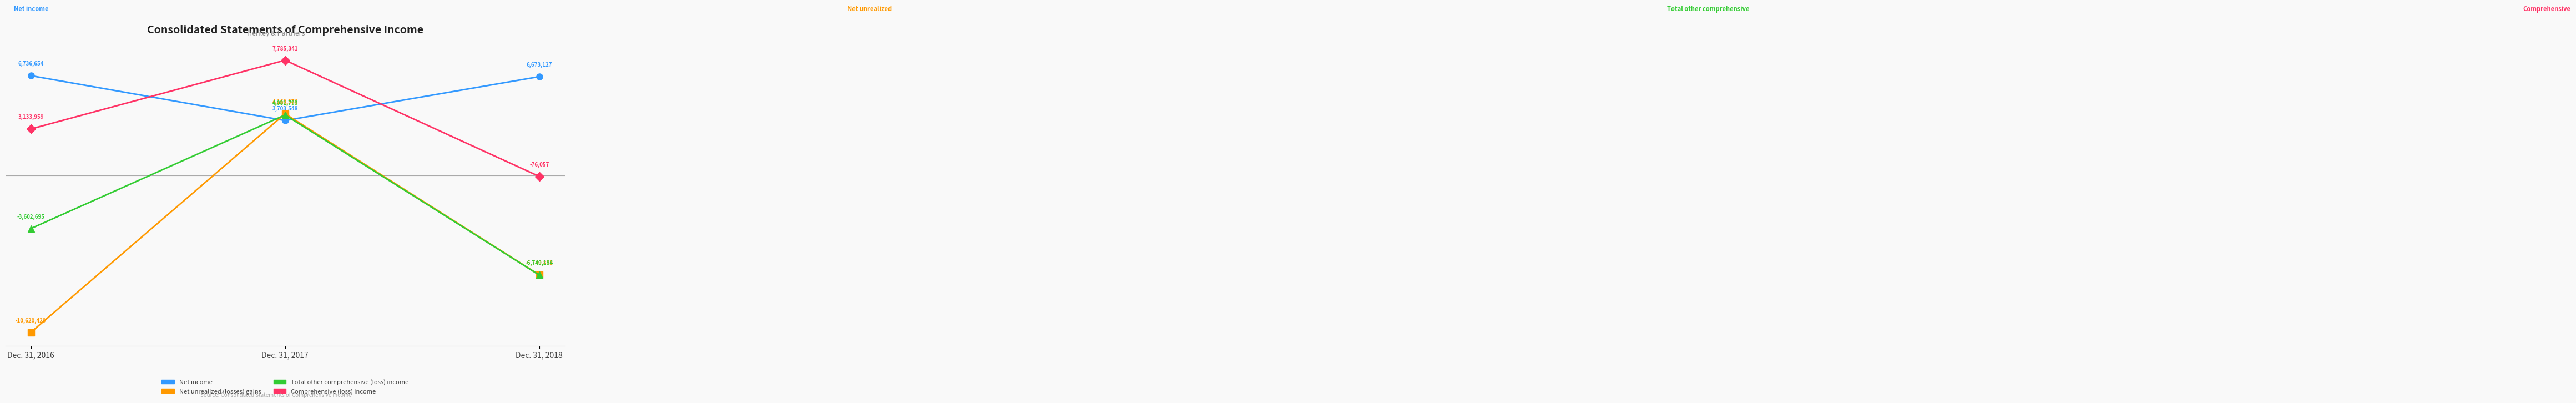

What are all the series names shown in the legend?

Net income, Net unrealized (losses) gains, Total other comprehensive (loss) income, Comprehensive (loss) income